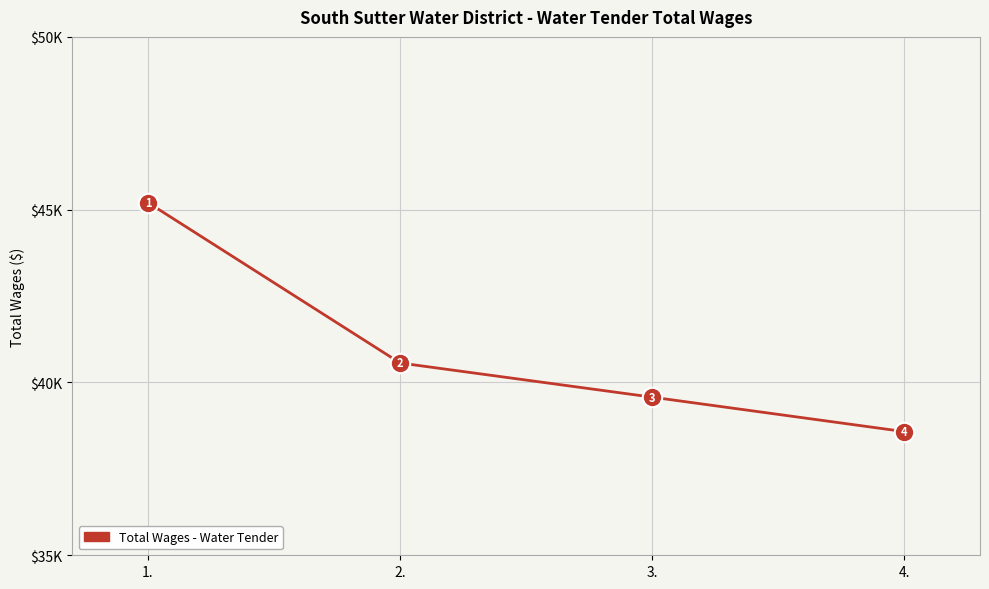

How many lines are shown in the chart?

1